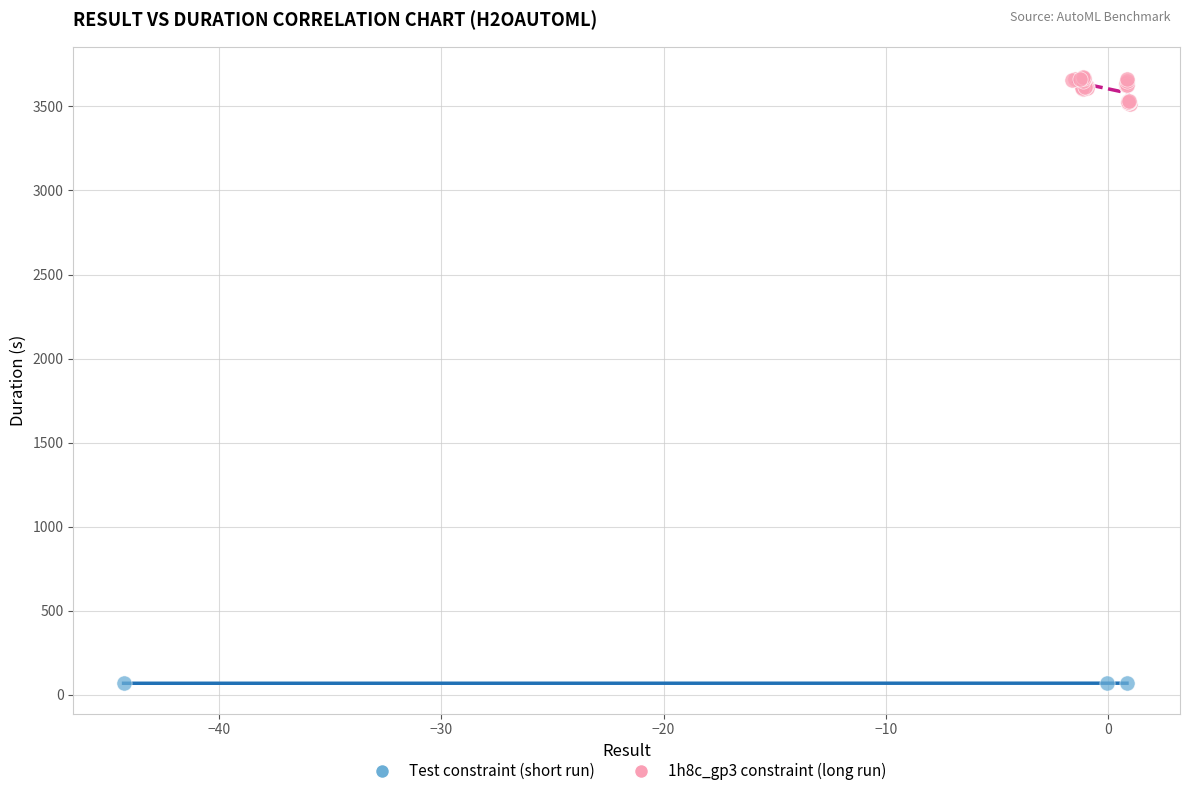

Which series reaches the minimum Y coordinate?

Test constraint (short run)